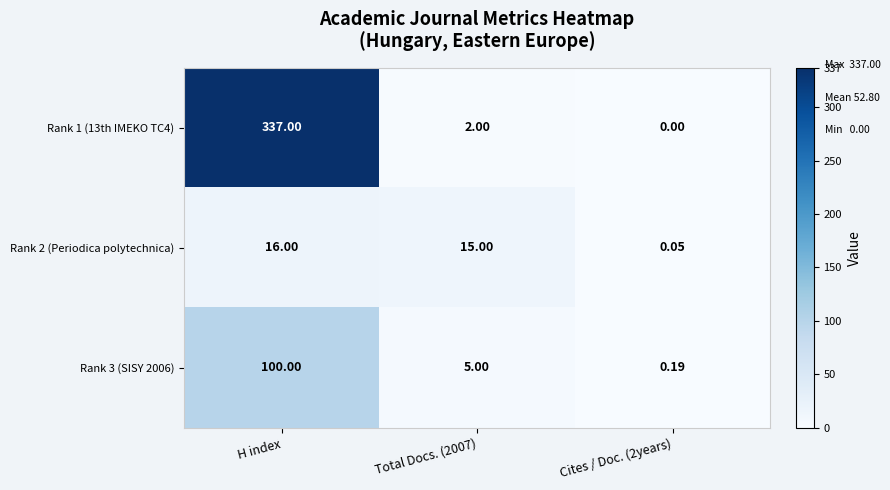

At which category is the sum across all series the highest?

H index